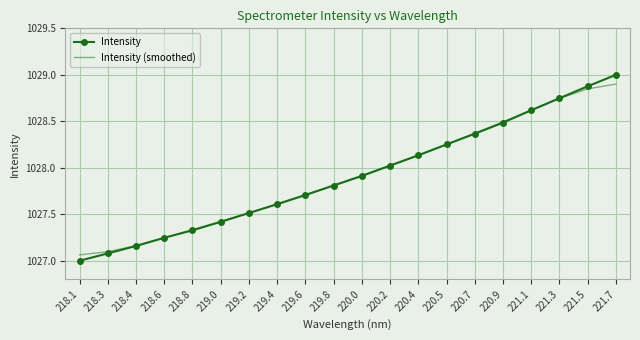

At which label does Intensity reach its peak?

221.7